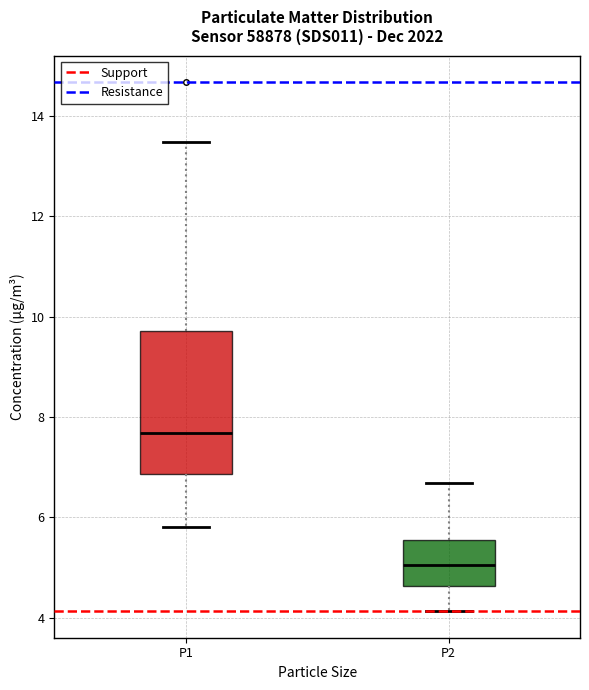

Which box is the tallest, from its lower edge to its upper edge?

P1